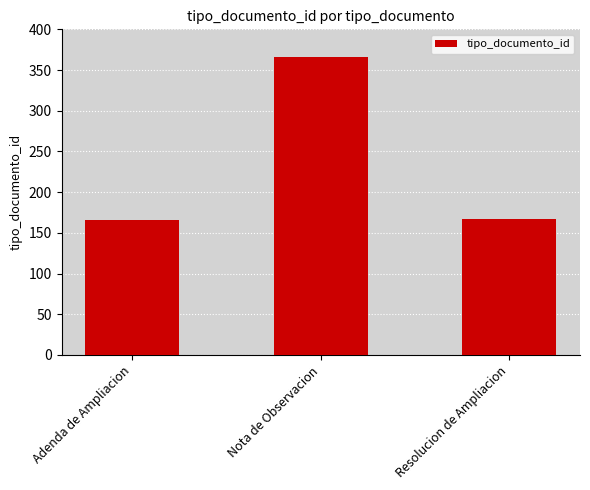

Is it true that the value at Adenda de Ampliacion is 166?

True